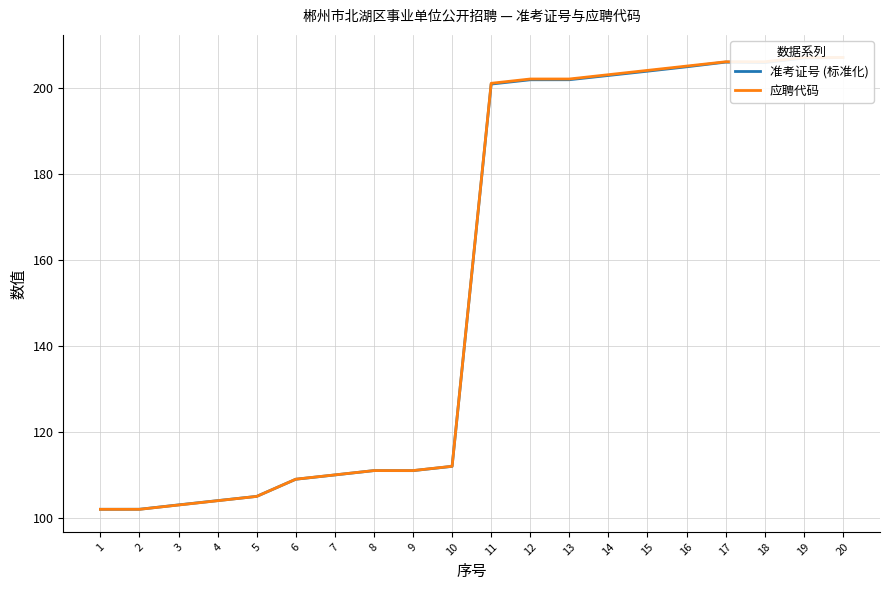

What are all the series names shown in the legend?

准考证号 (标准化), 应聘代码